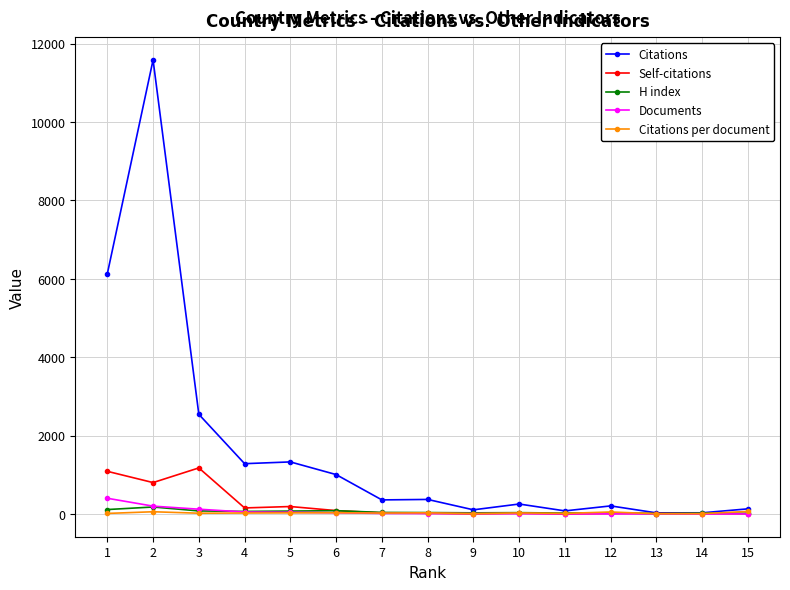

What are all the series names shown in the legend?

Citations, Self-citations, H index, Documents, Citations per document